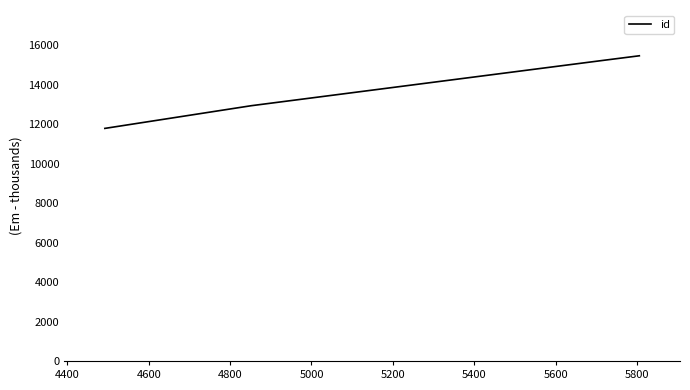

How many values are below 15247?

2